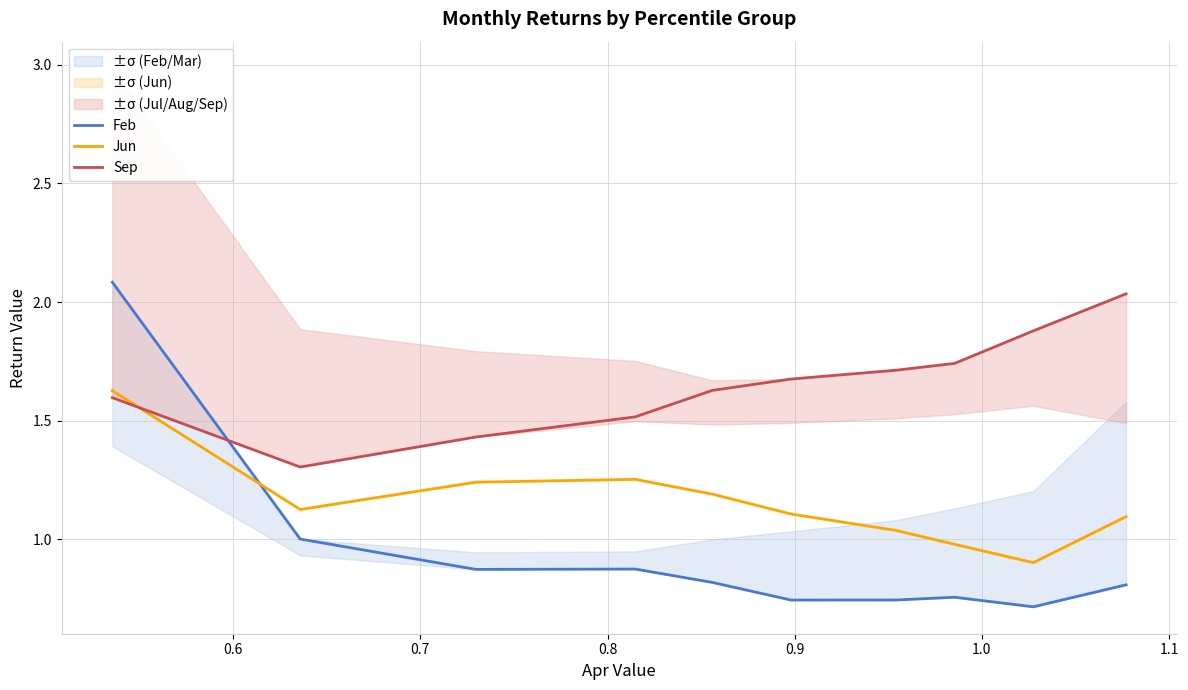

Does the chart have visible grid lines?

Yes